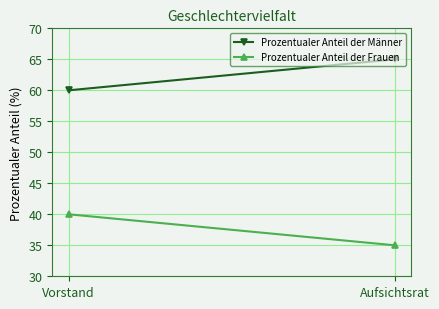

What is the smallest value displayed?

35